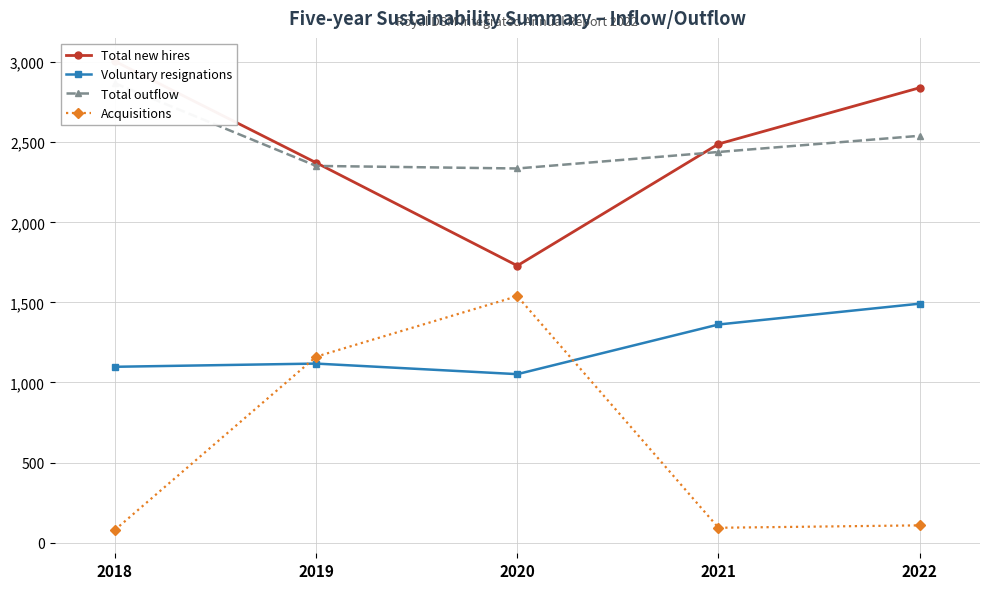

Reading right to left, transcribe all the data shown in this chart.

Total new hires: 2840	2489	1729	2372	3005
Voluntary resignations: 1492	1362	1052	1118	1098
Total outflow: 2540	2439	2336	2352	2868
Acquisitions: 108	93	1539	1161	80